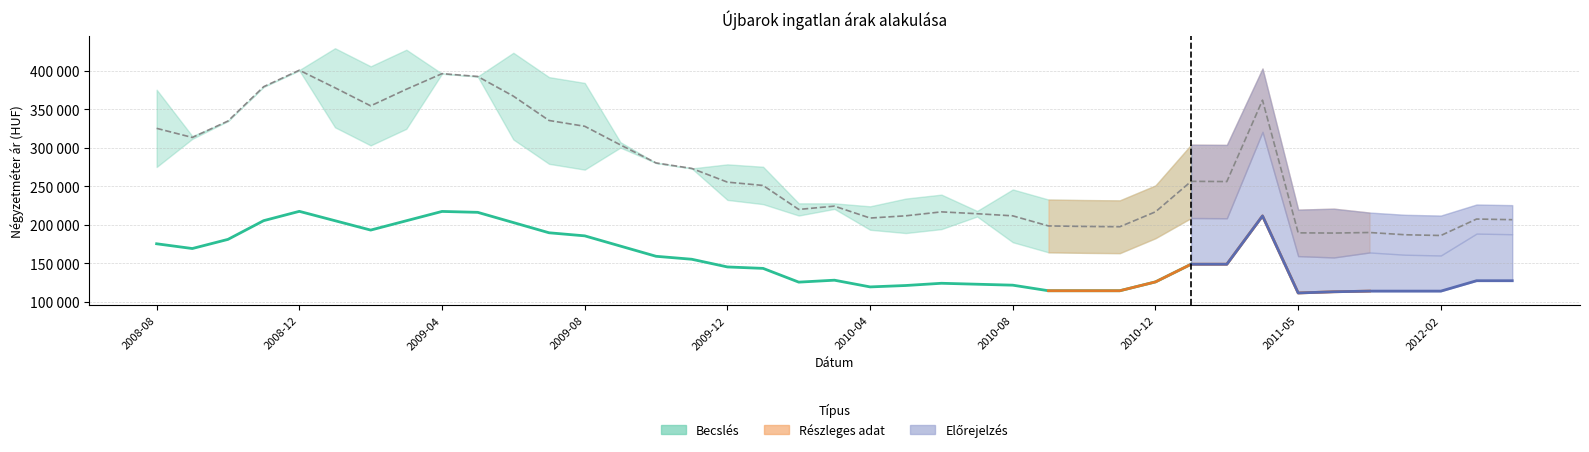

What is the sum of all Átlagos négyzetméter ár values?

5994685